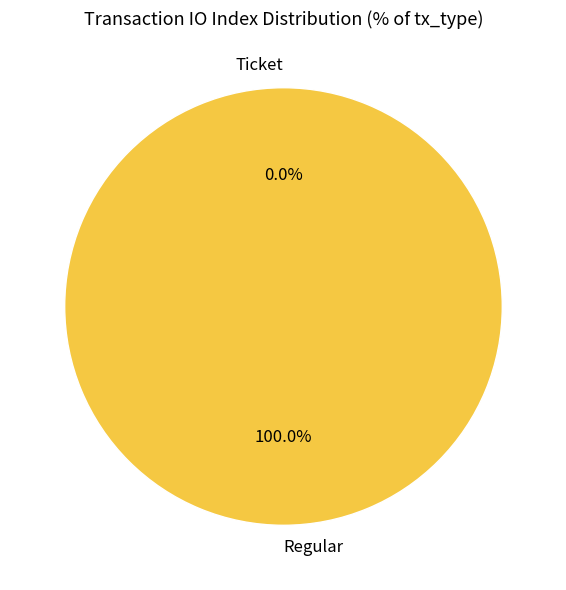

Does any single category account for the majority?

Yes